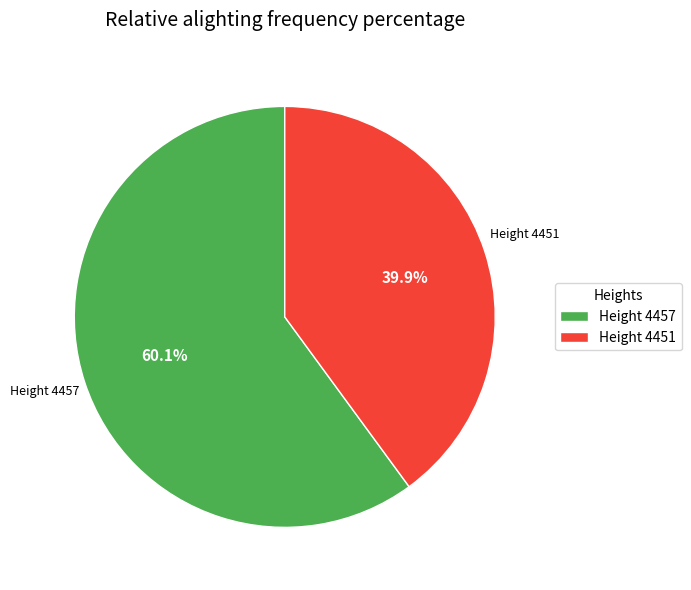

Combined, do Height 4457 and Height 4451 account for over 50%?

Yes